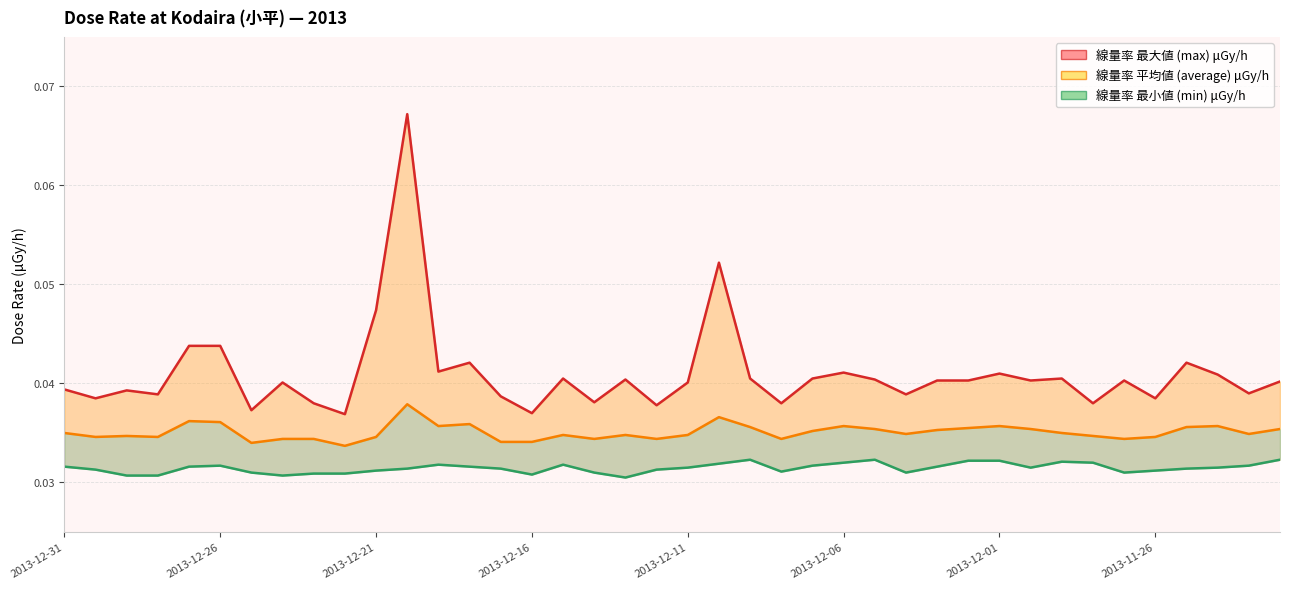

True or false: min and max intersect in this chart.

False